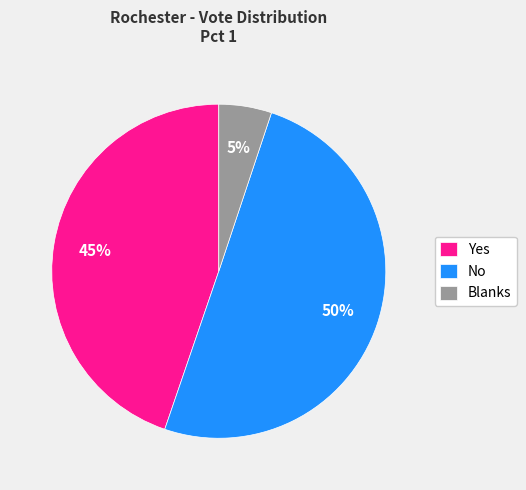

To the nearest percent, what percentage of the pie is Yes?

45%